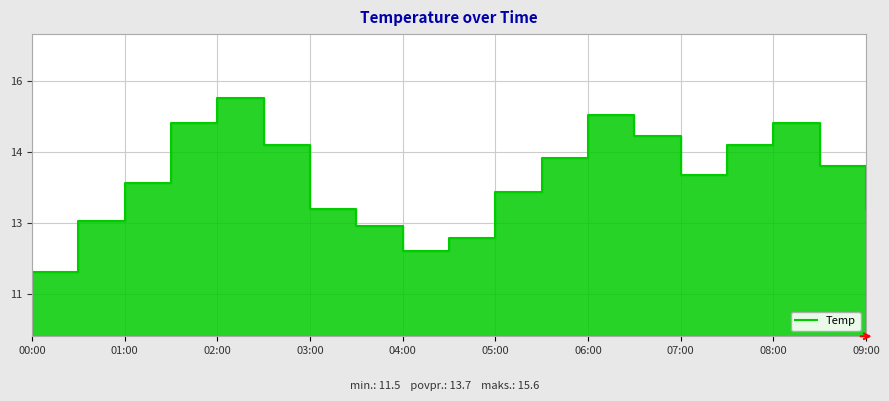

Count the number of categories in the chart.

19